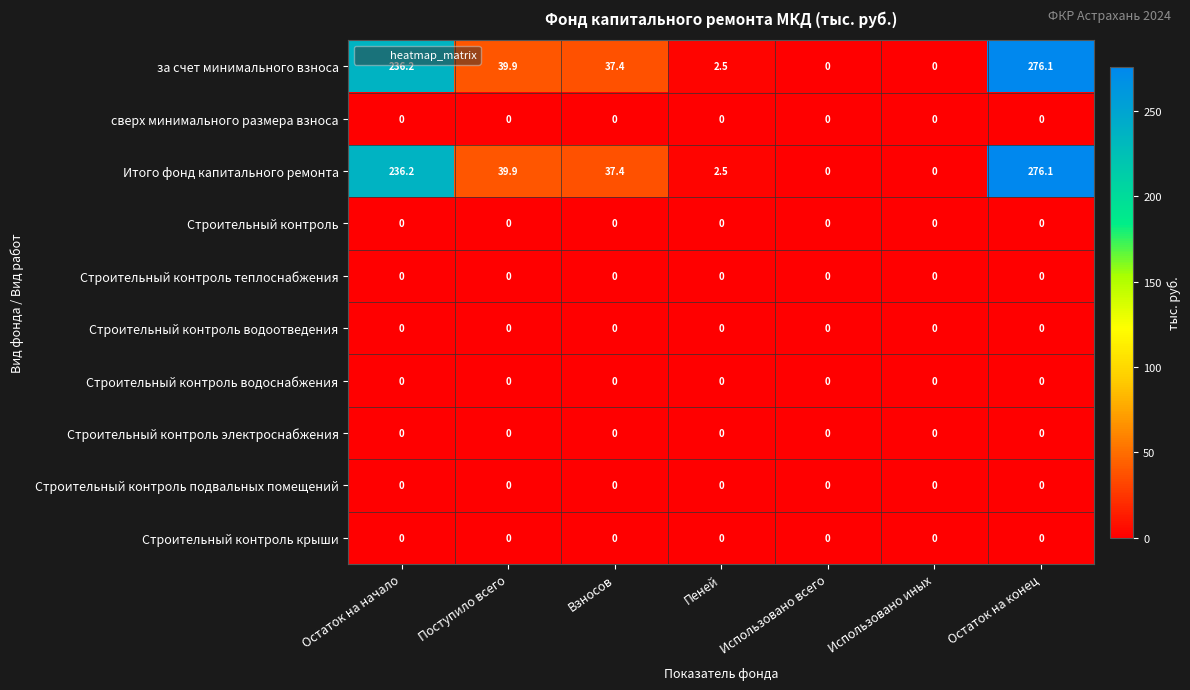

At which category is the sum across all series the highest?

Остаток на конец